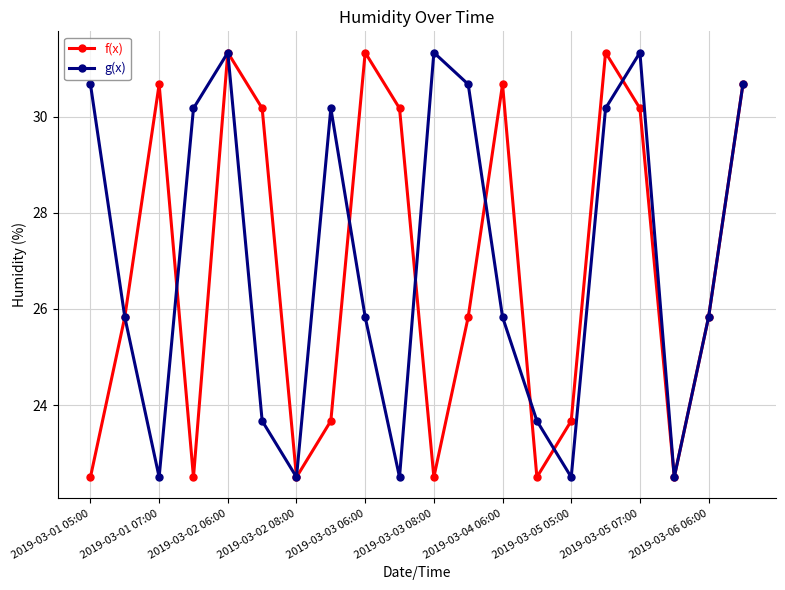

True or false: g(x) has more than 2 points higher than both neighbors.

True